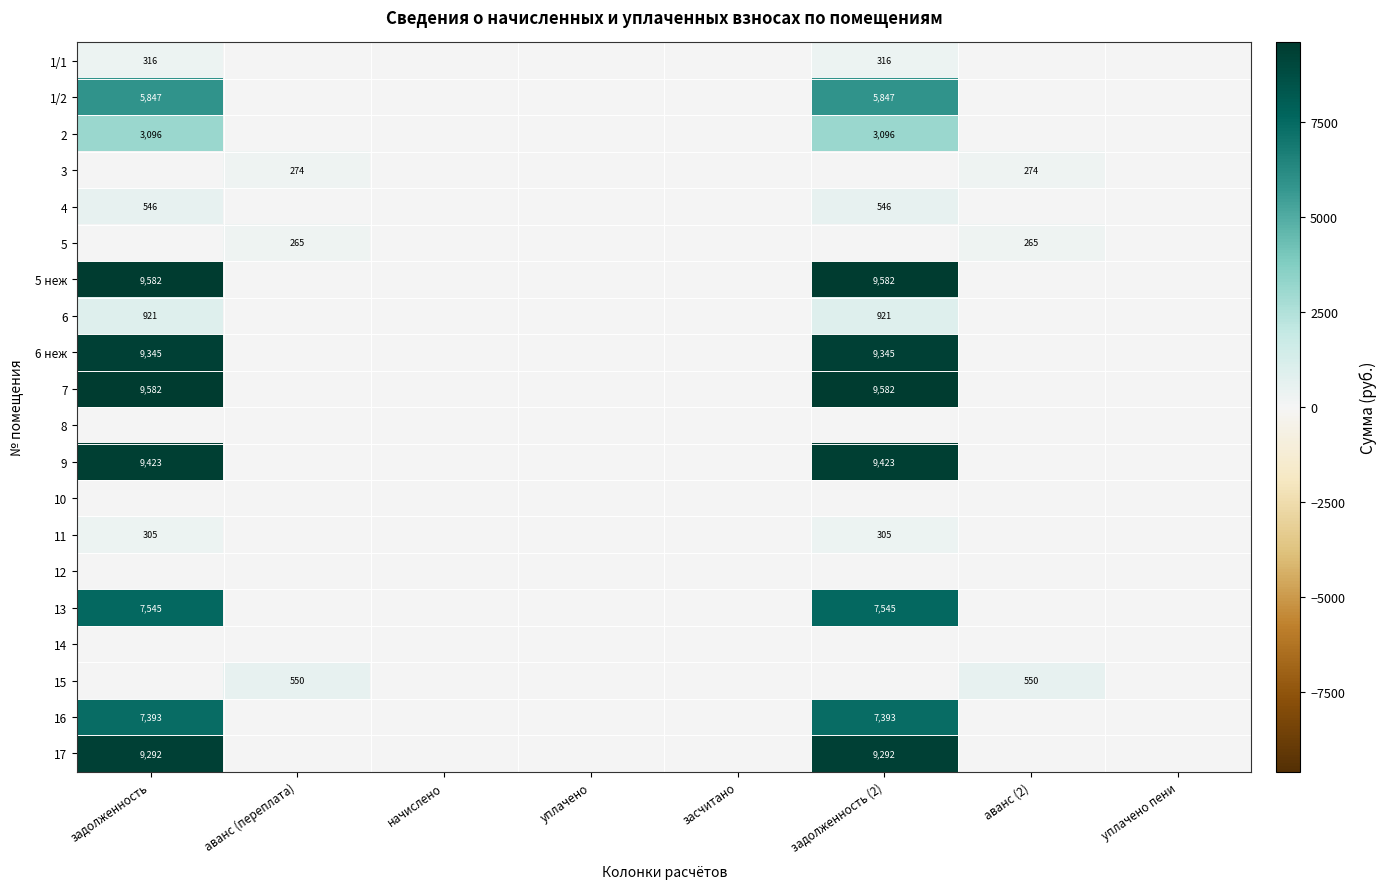

At аванс (переплата), list the series in order from smallest to largest.

1/1, 1/2, 2, 4, 5 неж, 6, 6 неж, 7, 8, 9, 10, 11, 12, 13, 14, 16, 17, 5, 3, 15